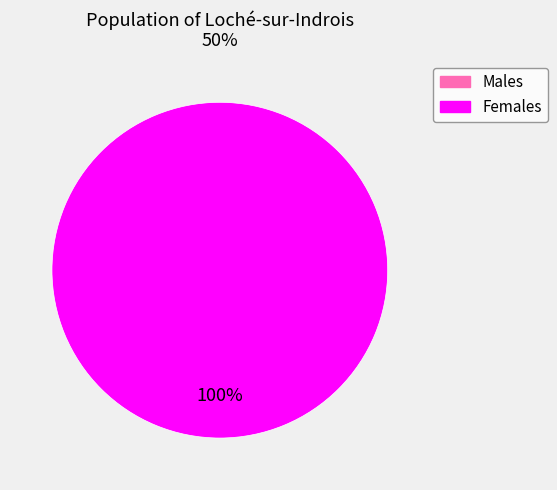

Rank the categories by value from lowest to highest.

273631, 273617